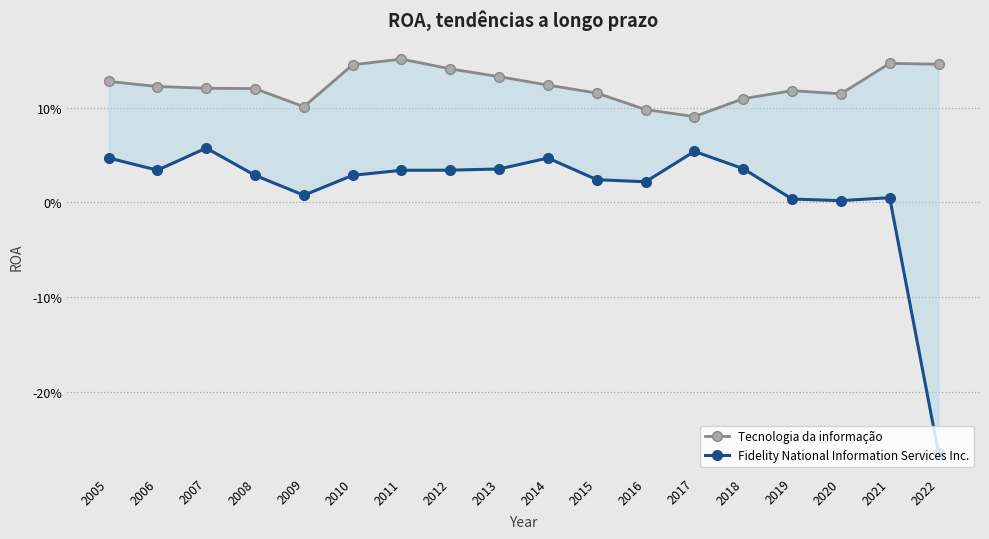

The value of Tecnologia da informação at 2011 is 0.2. True or false?

False